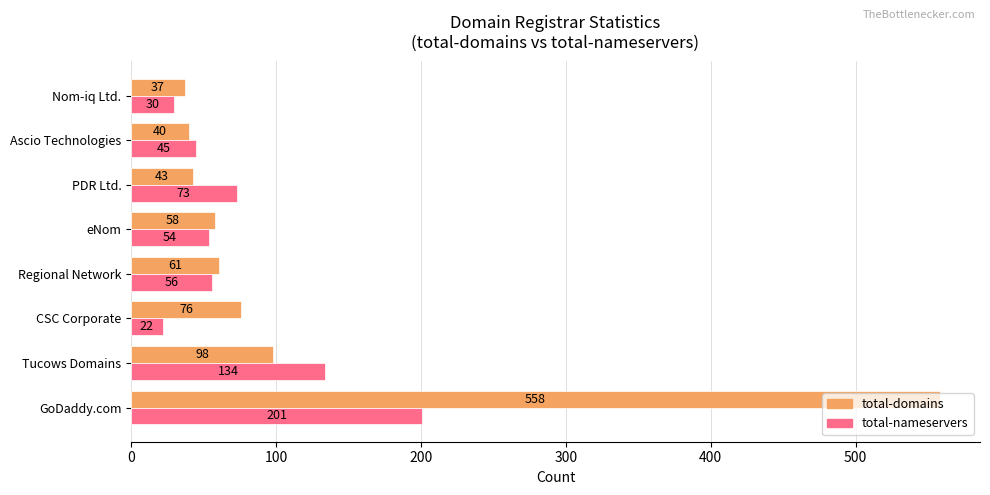

What is the minimum value shown in the chart?

22